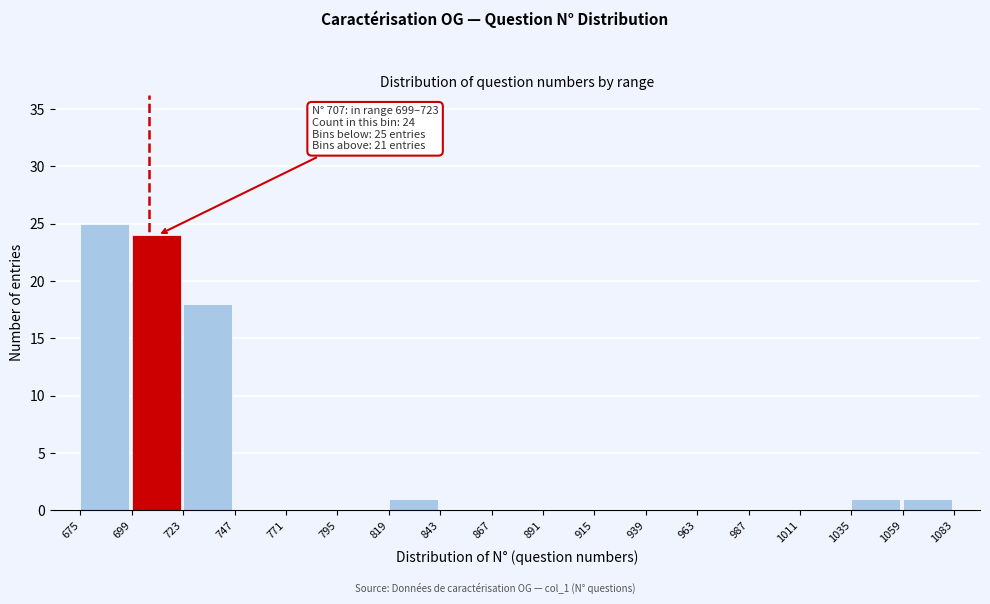

Which range on the x-axis has the tallest bar?

675 to 699